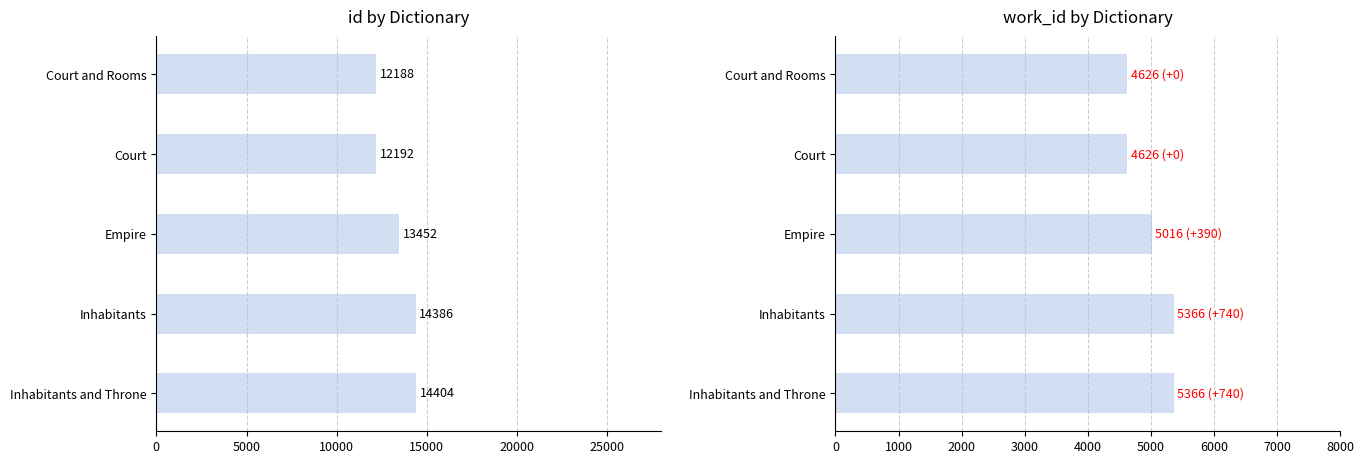

Count the work_id values in the range 4626 to 5366.

5